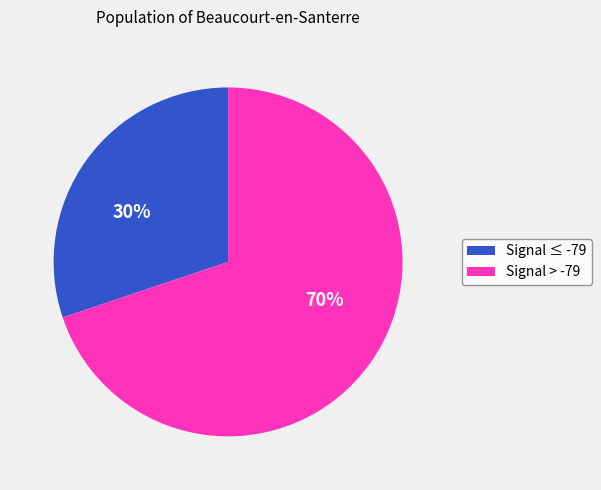

Count the number of slices in the pie.

2